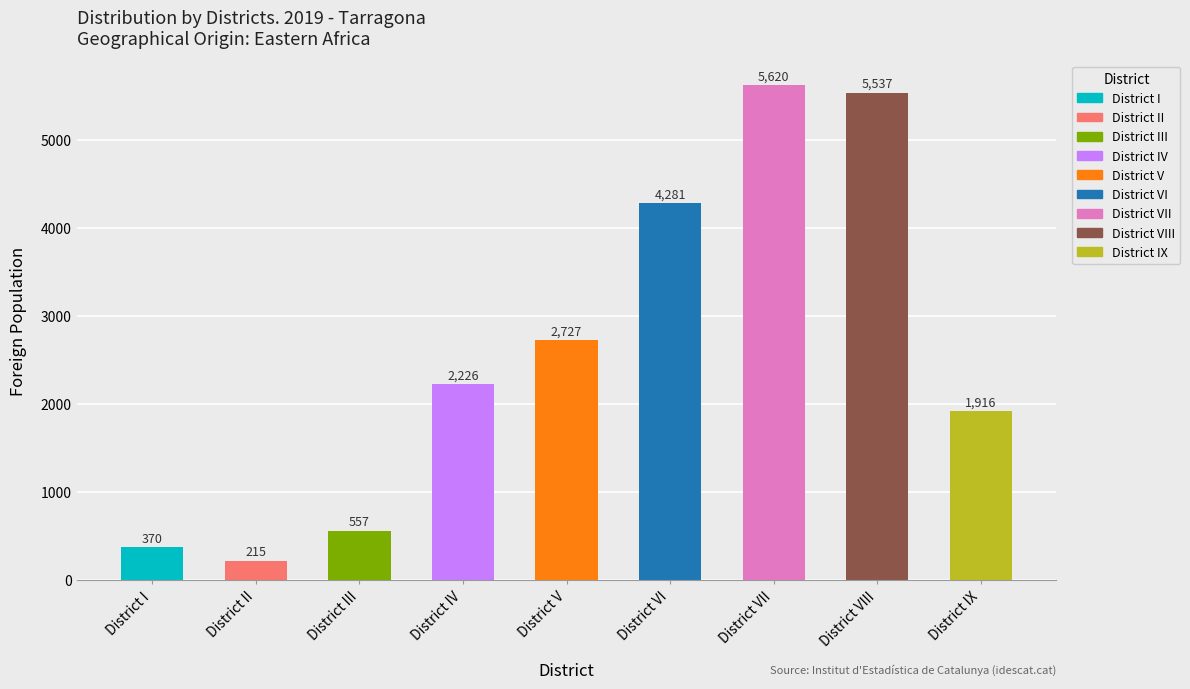

What is the average value?

2605